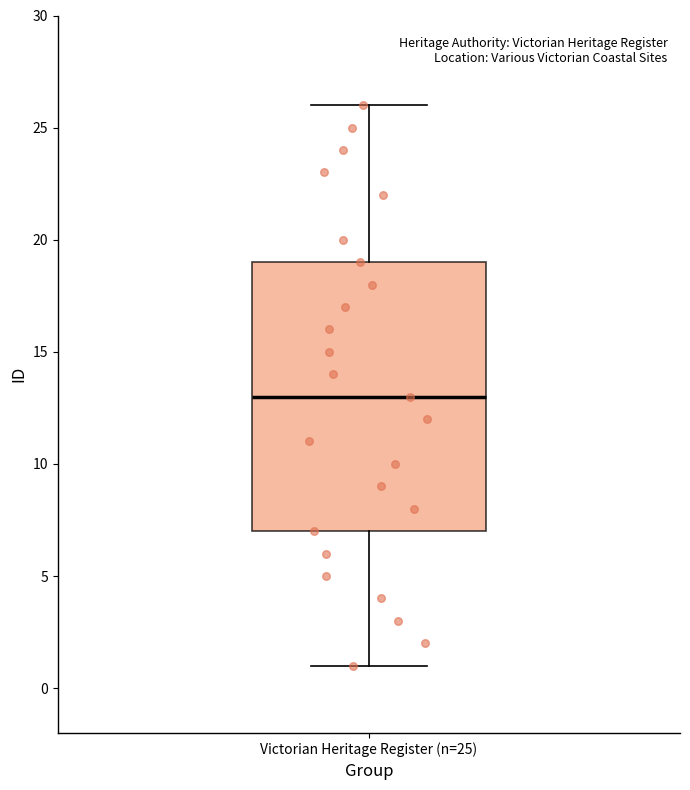

Transcribe this box plot: give where the median line is, the range the box spans, and where the two whiskers end, as read against the y-axis. The values are not printed on the chart, so give them approximately, as read against the axis.

median 13, box 7 to 19, whiskers 1 to 26